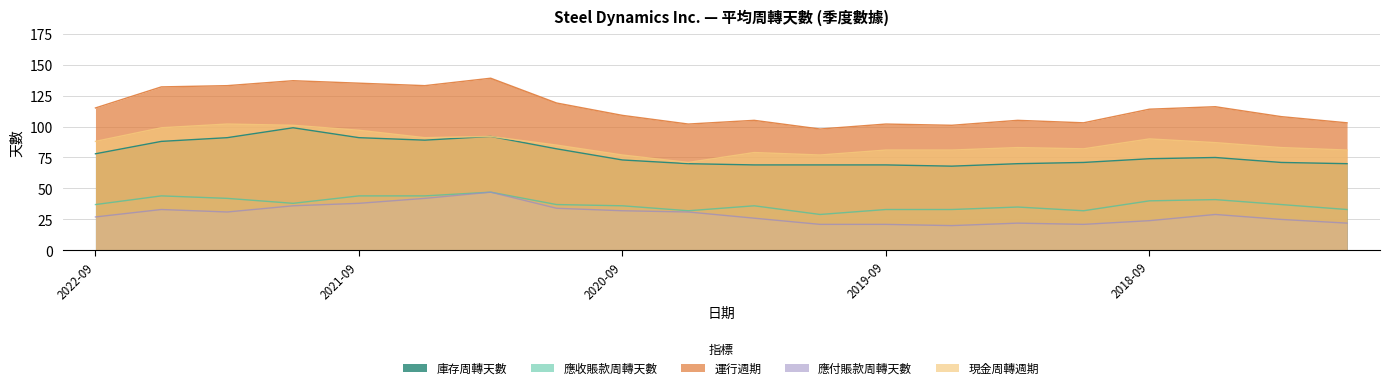

The value of 應付賬款周轉天數 at 2019-03-31 is 14. True or false?

False